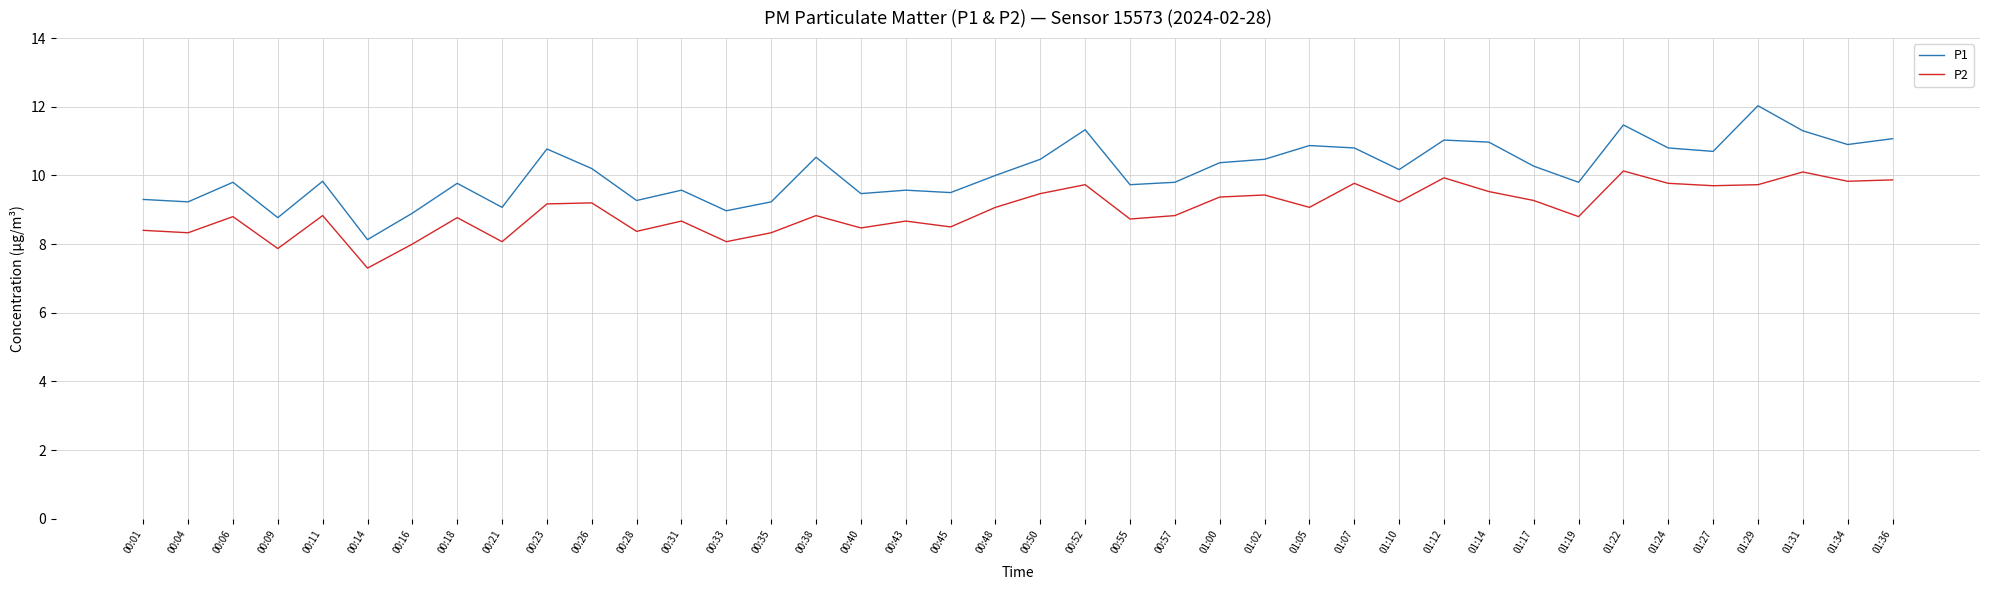

What is the sum of all P1 values?

404.2